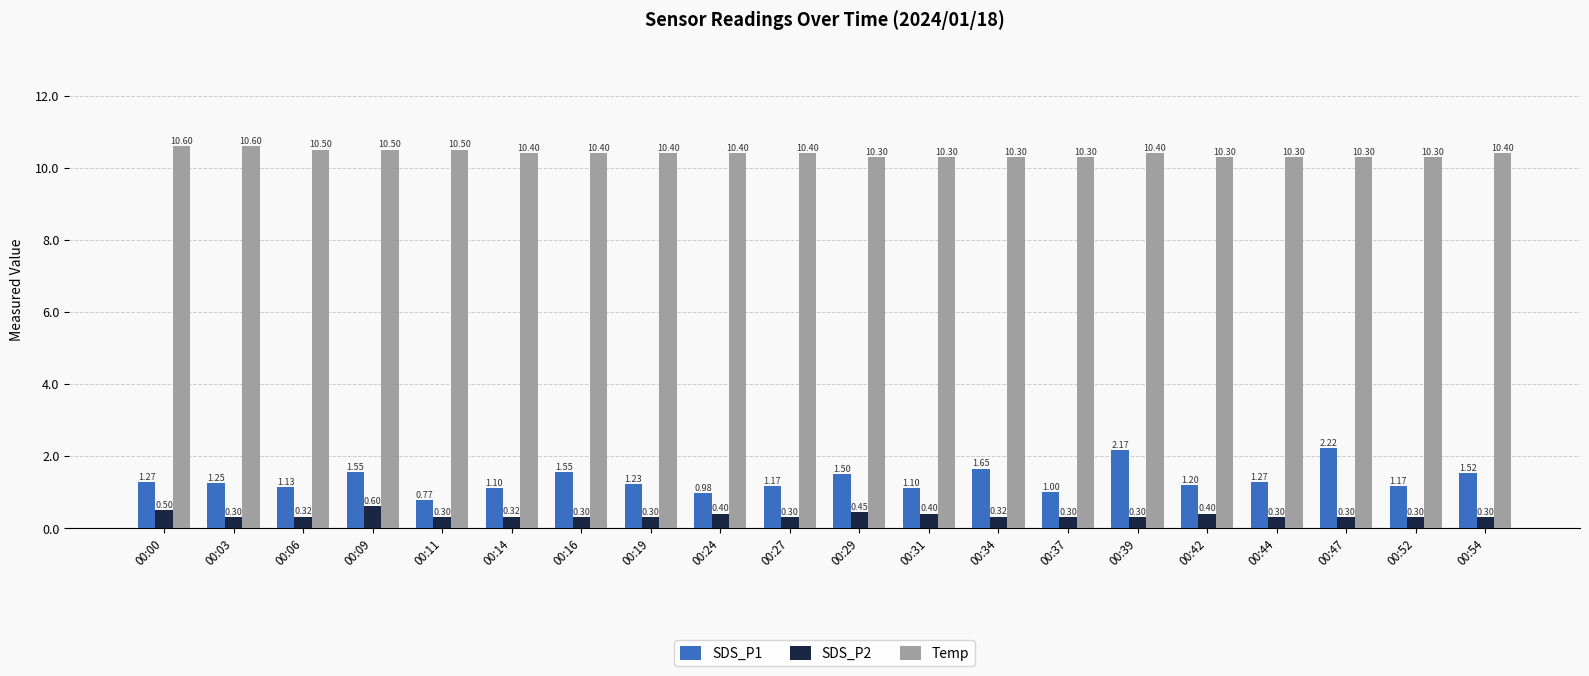

Count the number of data series in this chart.

3